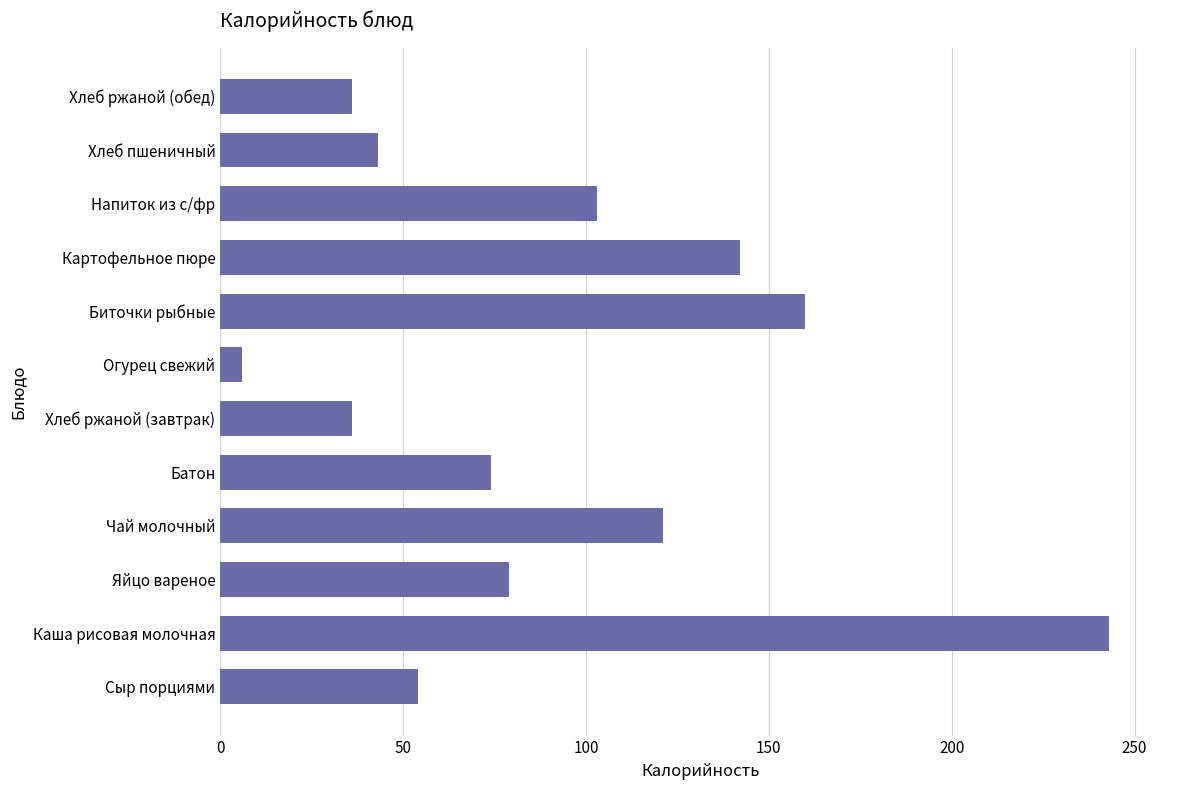

Between Батон and Картофельное пюре, which is larger?

Картофельное пюре